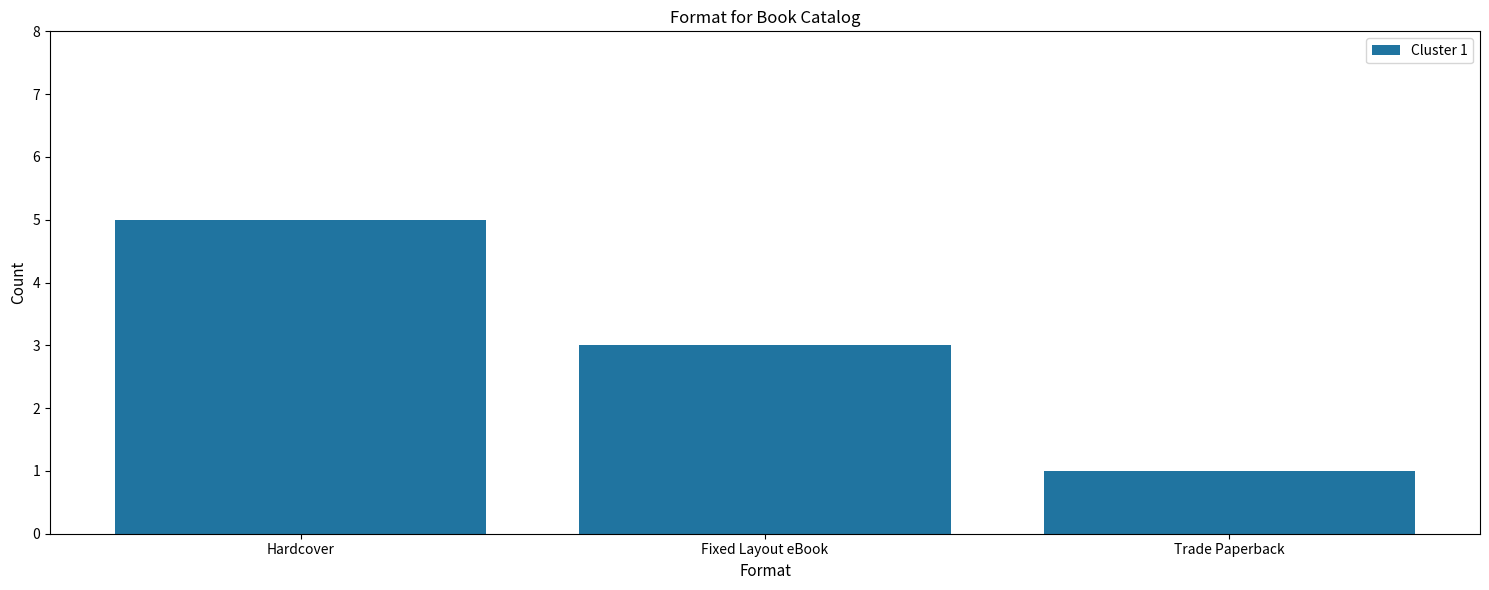

What is the difference between the second highest and minimum values?

2